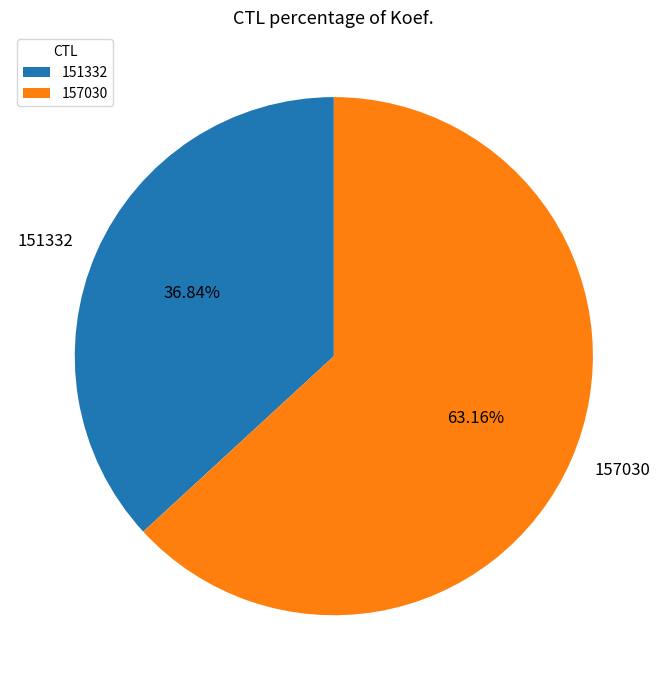

How much of the chart is everything except 157030?

36.8%